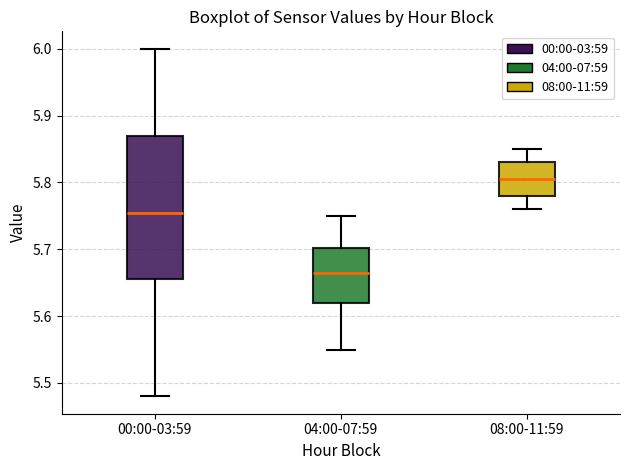

Reading left to right, transcribe this box plot: for each box, give where its median line is, the range the box spans, and where its two whiskers end, as read against the y-axis. The values are not printed on the chart, so give them approximately, as read against the axis.

00:00-03:59: median 5.76, box 5.66 to 5.87, whiskers 5.48 to 6.00
04:00-07:59: median 5.67, box 5.62 to 5.70, whiskers 5.55 to 5.75
08:00-11:59: median 5.81, box 5.78 to 5.83, whiskers 5.76 to 5.85